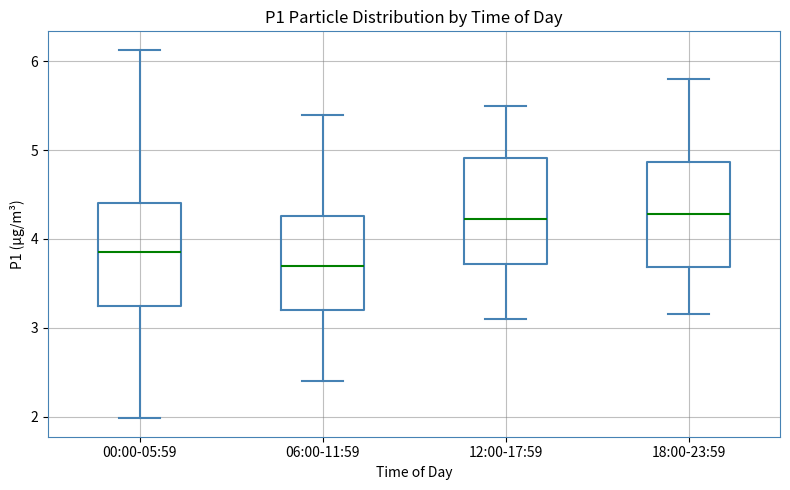

Reading left to right, transcribe this box plot: for each box, give where its median line is, the range the box spans, and where its two whiskers end, as read against the y-axis. The values are not printed on the chart, so give them approximately, as read against the axis.

00:00-05:59: median 3.9, box 3.2 to 4.4, whiskers 2.0 to 6.1
06:00-11:59: median 3.7, box 3.2 to 4.3, whiskers 2.4 to 5.4
12:00-17:59: median 4.2, box 3.7 to 4.9, whiskers 3.1 to 5.5
18:00-23:59: median 4.3, box 3.7 to 4.9, whiskers 3.2 to 5.8